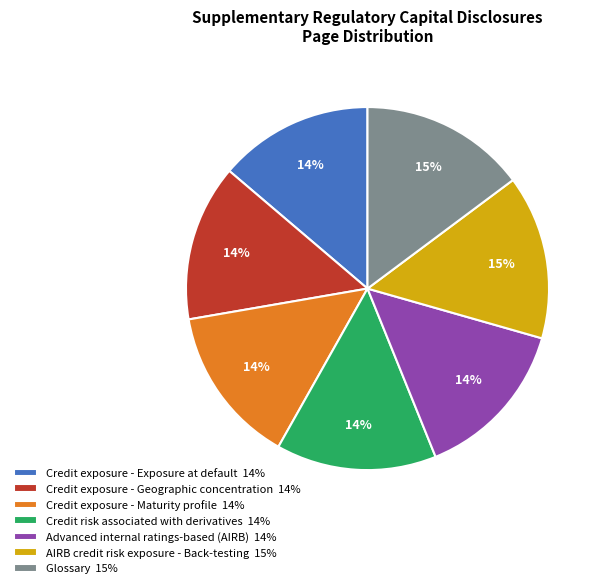

Is Credit exposure - Maturity profile the majority of the pie?

No